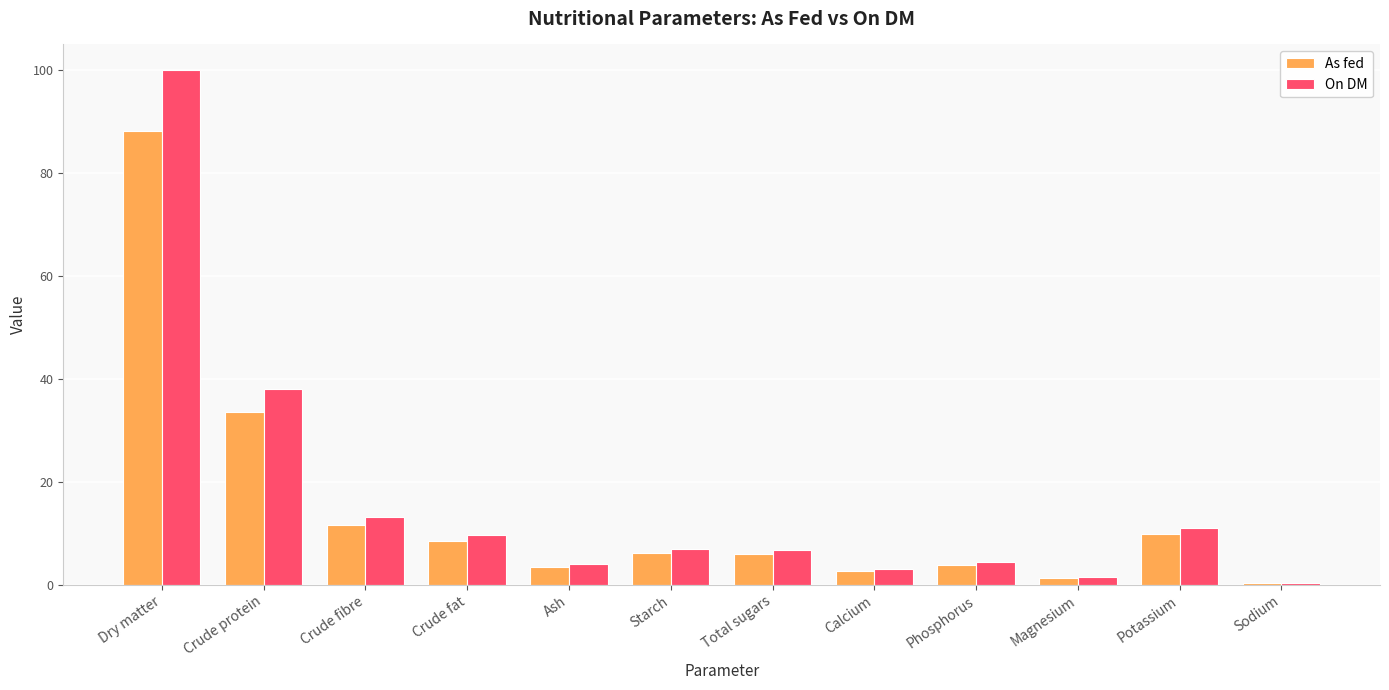

Where is On DM nearest to the value 50?

Crude protein